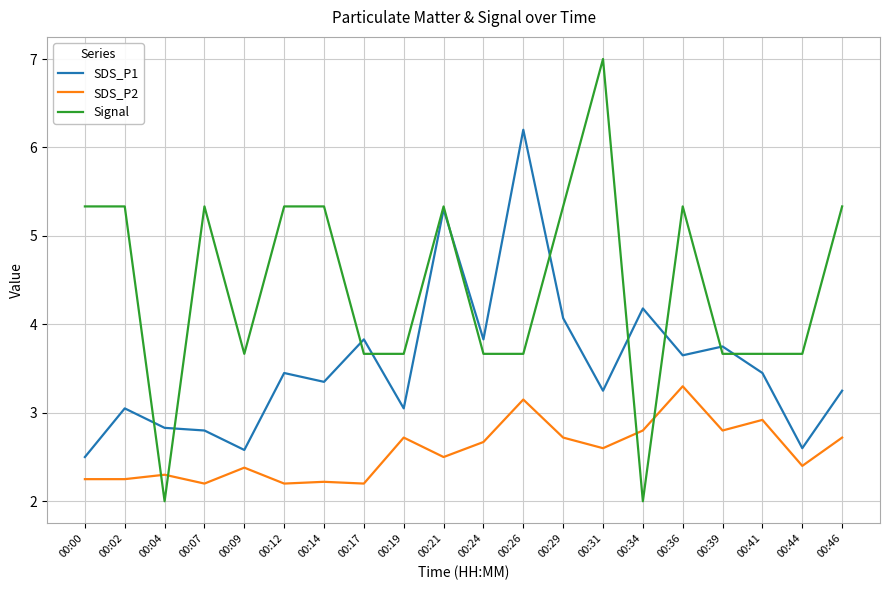

After their last crossing, which series has the higher values: SDS_P2 or Signal?

Signal